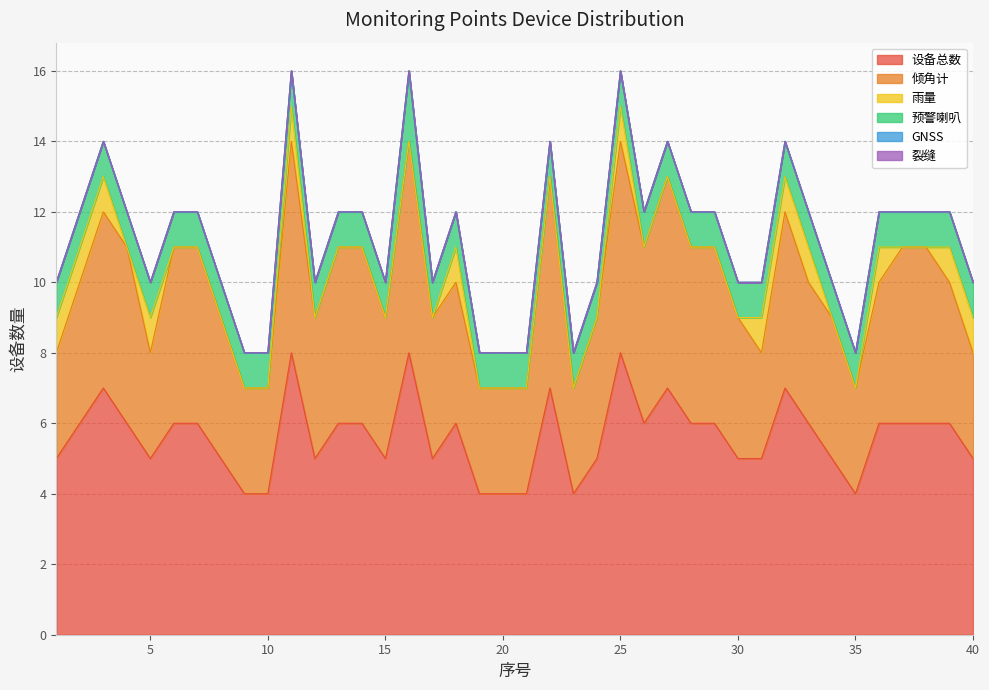

The value of 设备总数 at 29 is 6. True or false?

True